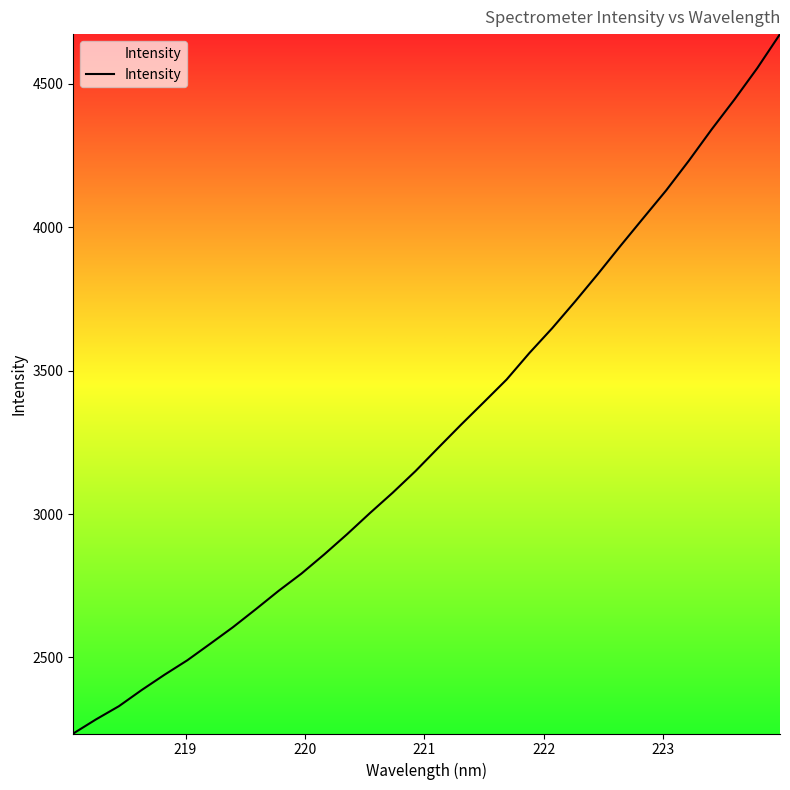

What is the maximum value shown in the chart?

4673.8